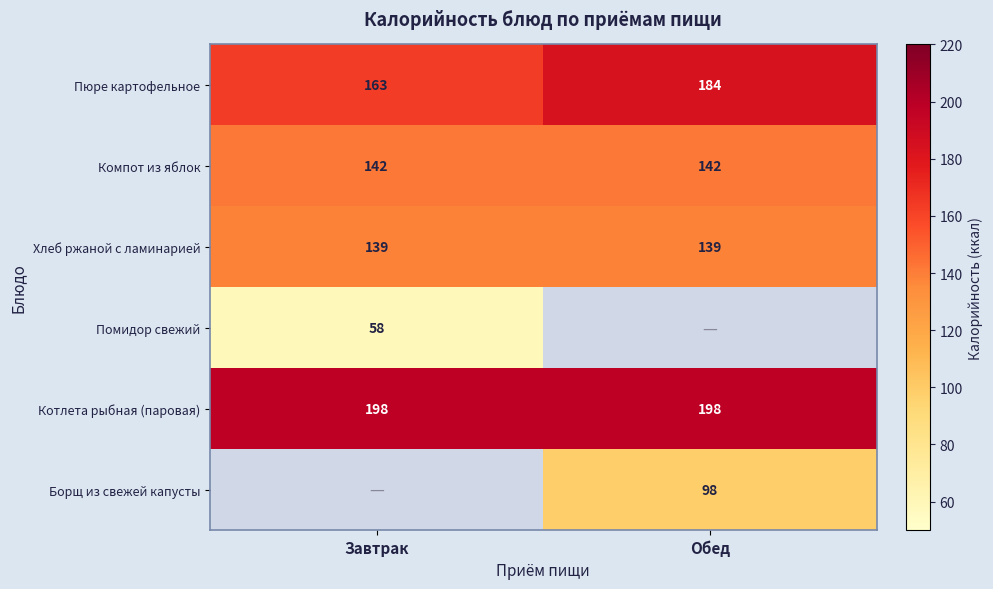

Count the number of categories in the chart.

2